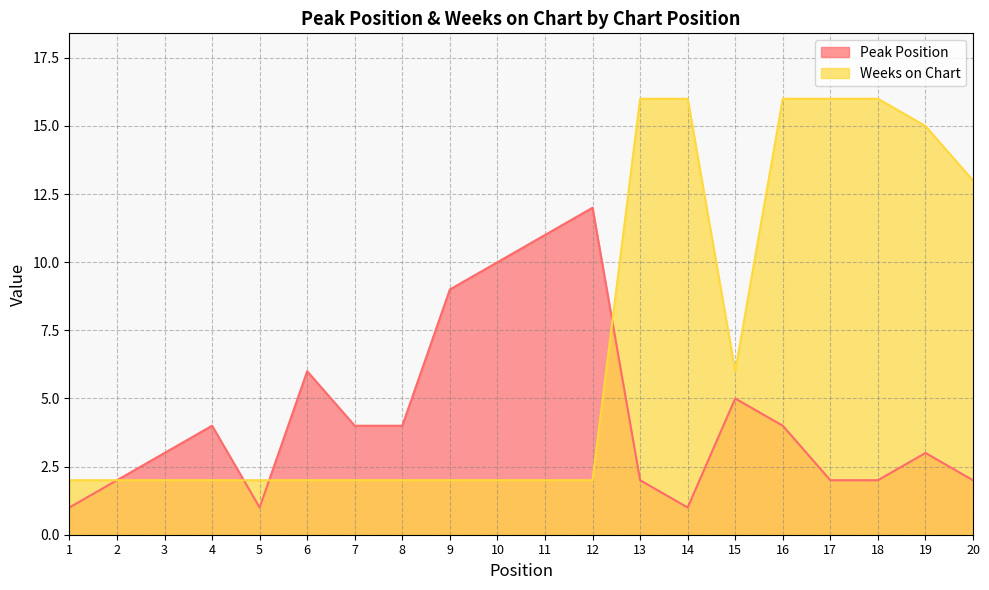

What value does the Peak Position series have at 7?

4